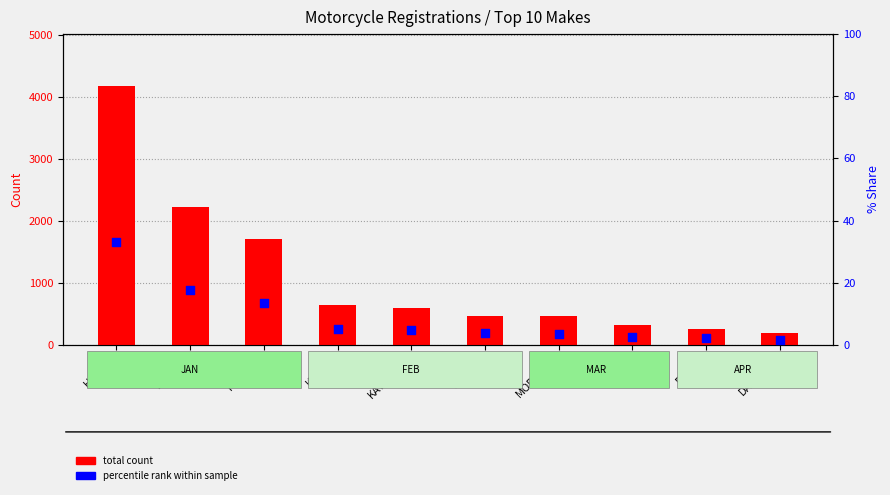

What are all the series names shown in the legend?

total count, percentile rank within sample